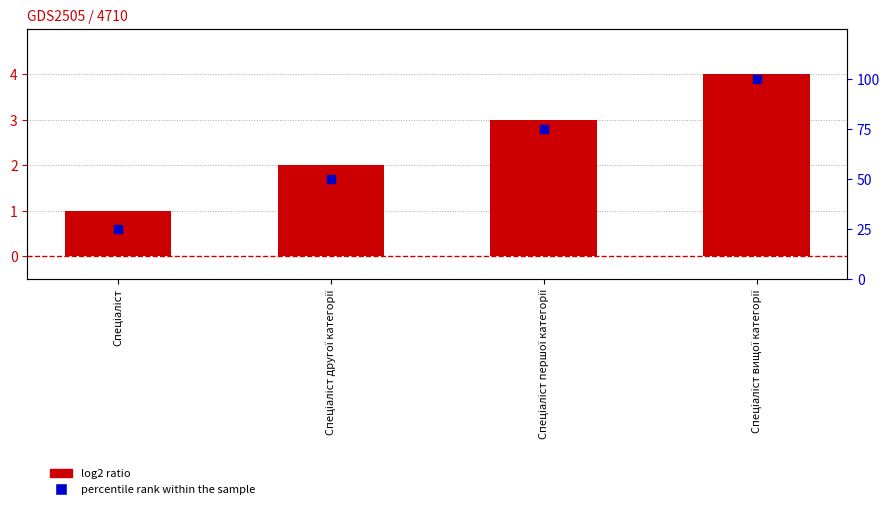

What is the total value across all series at Спеціаліст?

26